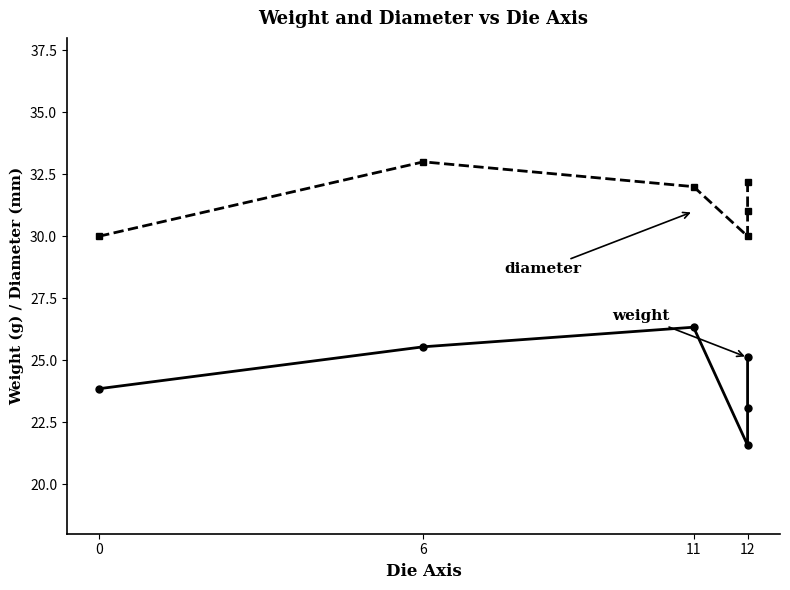

At which category does weight reach its first local valley?

12